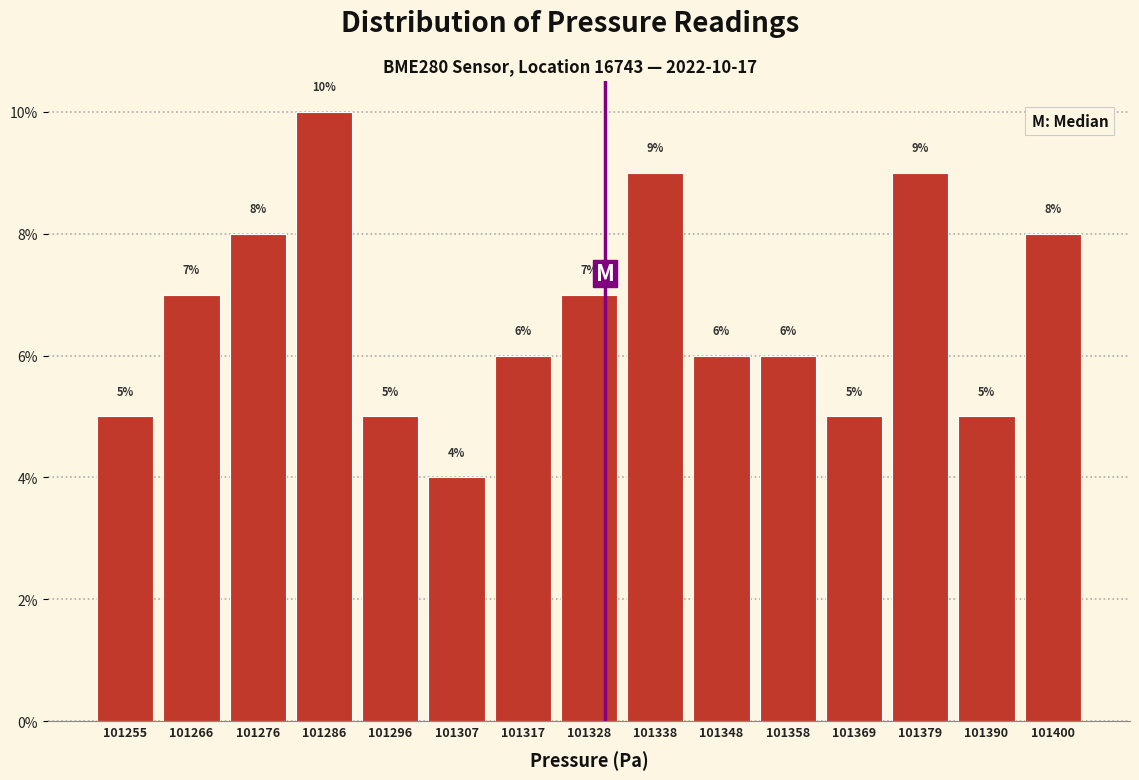

Over which range of the x-axis is the bar tallest?

101282 to 101292